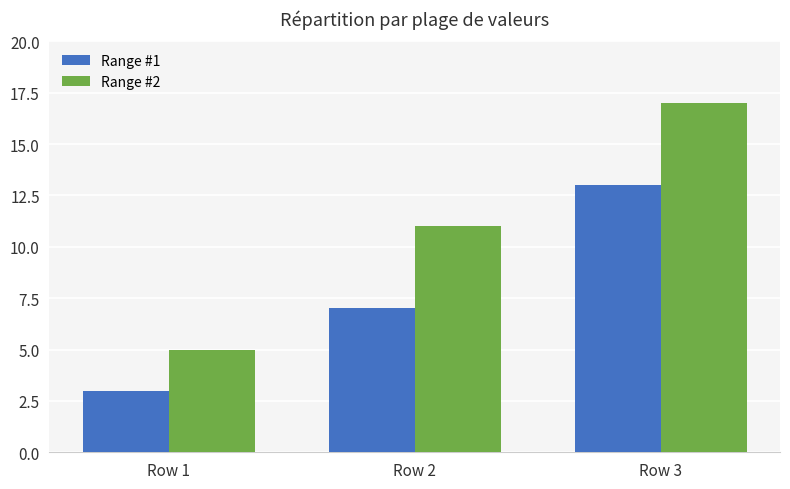

What is the value of the Range #2 bar at the 1st from the left?

5